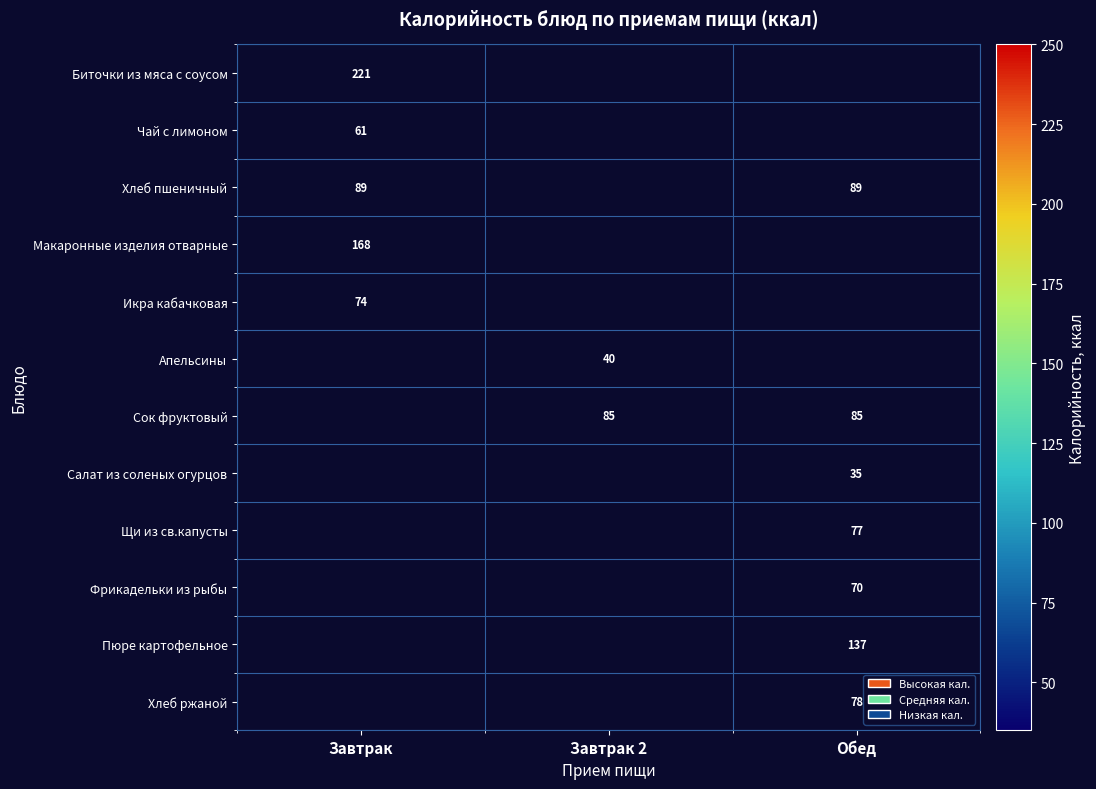

True or false: Икра кабачковая has a value of 26 at Завтрак.

False